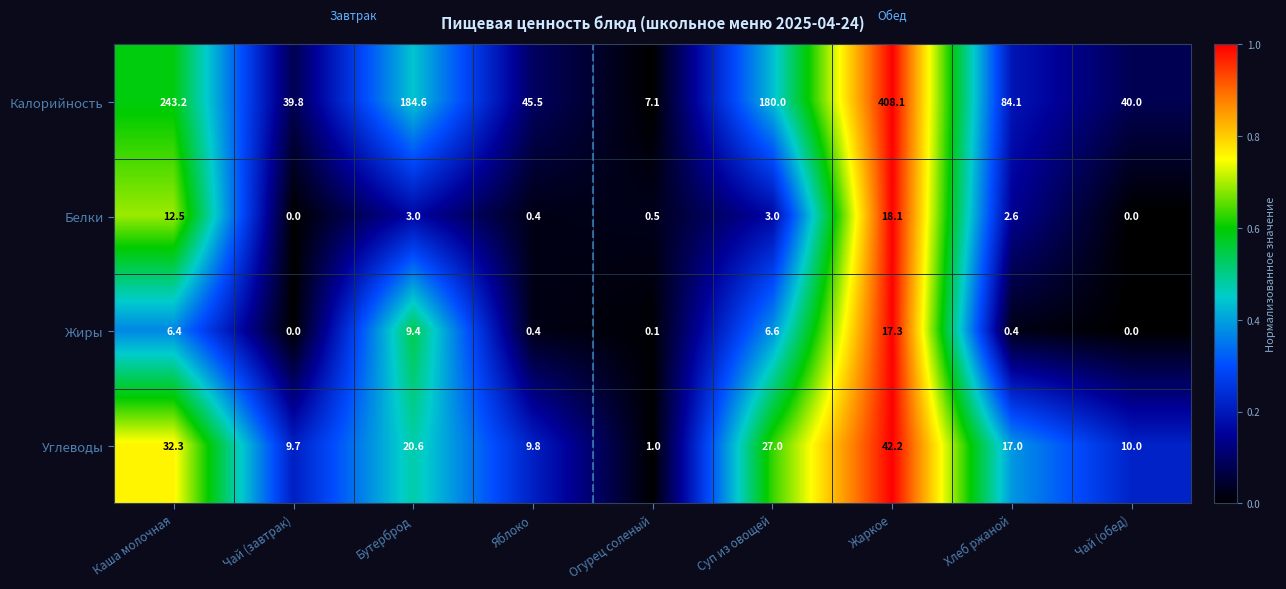

What is the sum of the Жиры values at Каша молочная and Хлеб ржаной?

6.8